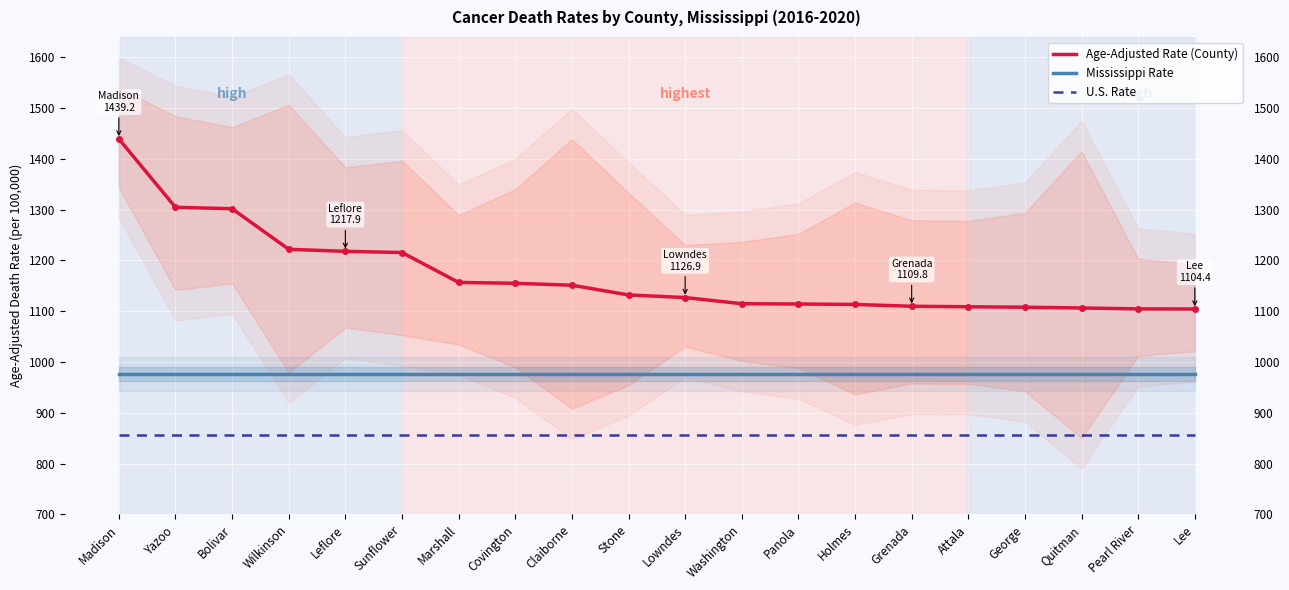

Rank the categories by U.S. Rate value from highest to lowest.

Madison, Yazoo, Bolivar, Wilkinson, Leflore, Sunflower, Marshall, Covington, Claiborne, Stone, Lowndes, Washington, Panola, Holmes, Grenada, Attala, George, Quitman, Pearl River, Lee